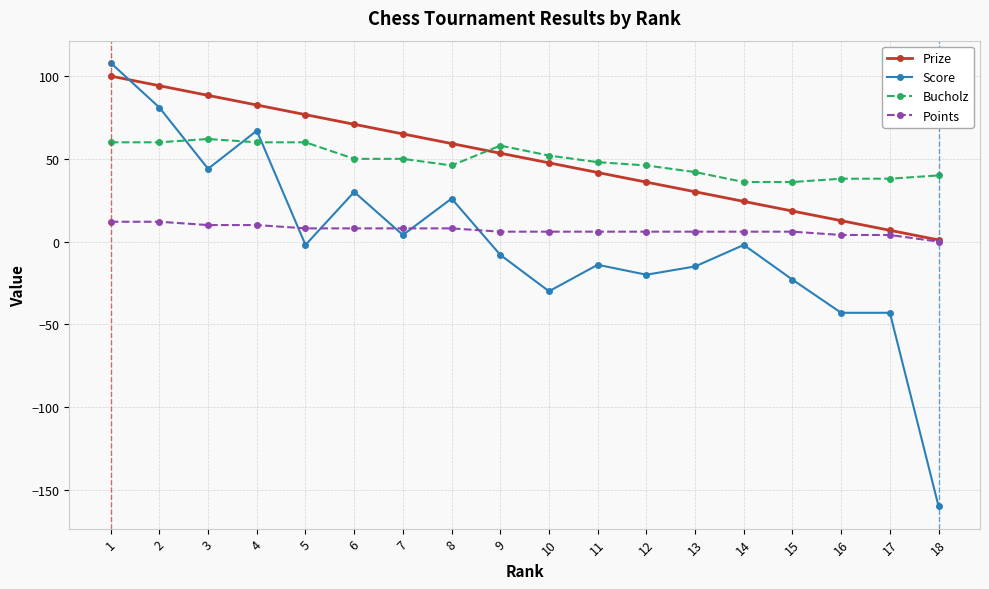

What is the total value across all series at 10?

75.6